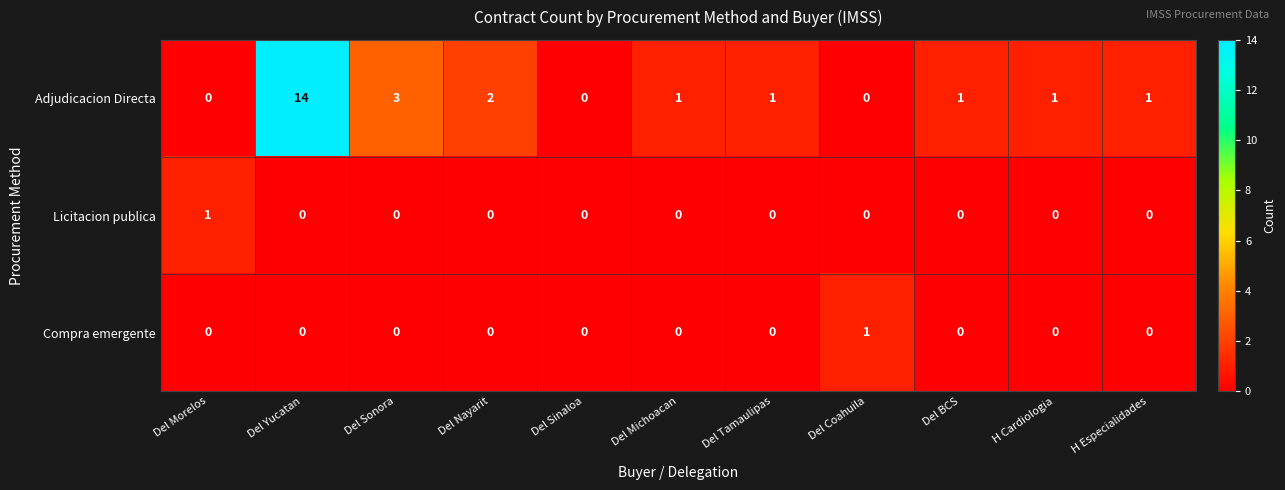

The Adjudicacion Directa series shows 14 at Del Yucatan. True or false?

True